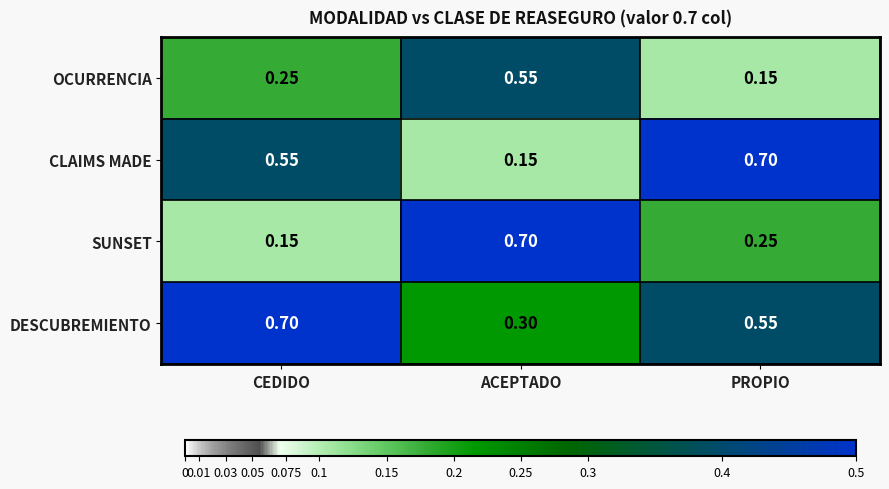

At which label does CLAIMS MADE reach its peak?

PROPIO